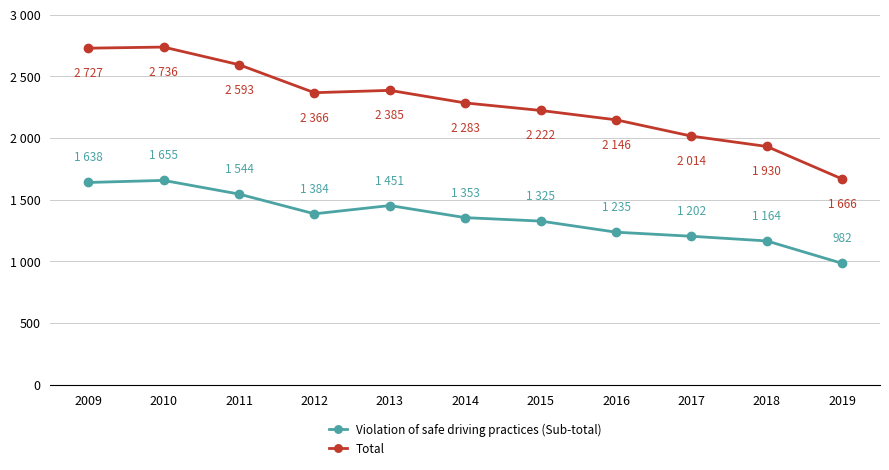

Reading left to right, transcribe all the data shown in this chart.

Violation of safe driving practices (Sub-total): 1638	1655	1544	1384	1451	1353	1325	1235	1202	1164	982
Total: 2727	2736	2593	2366	2385	2283	2222	2146	2014	1930	1666